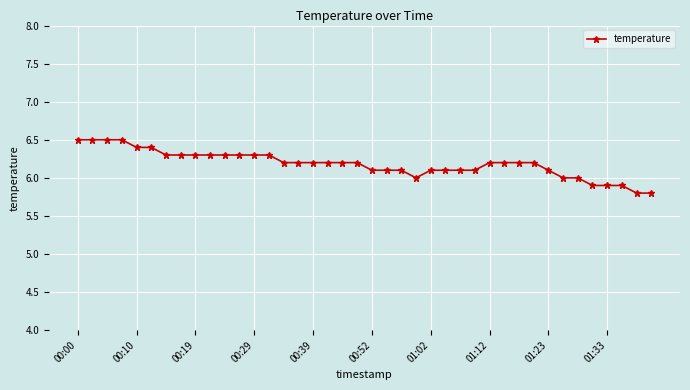

What is the difference between the maximum and minimum values?

0.7